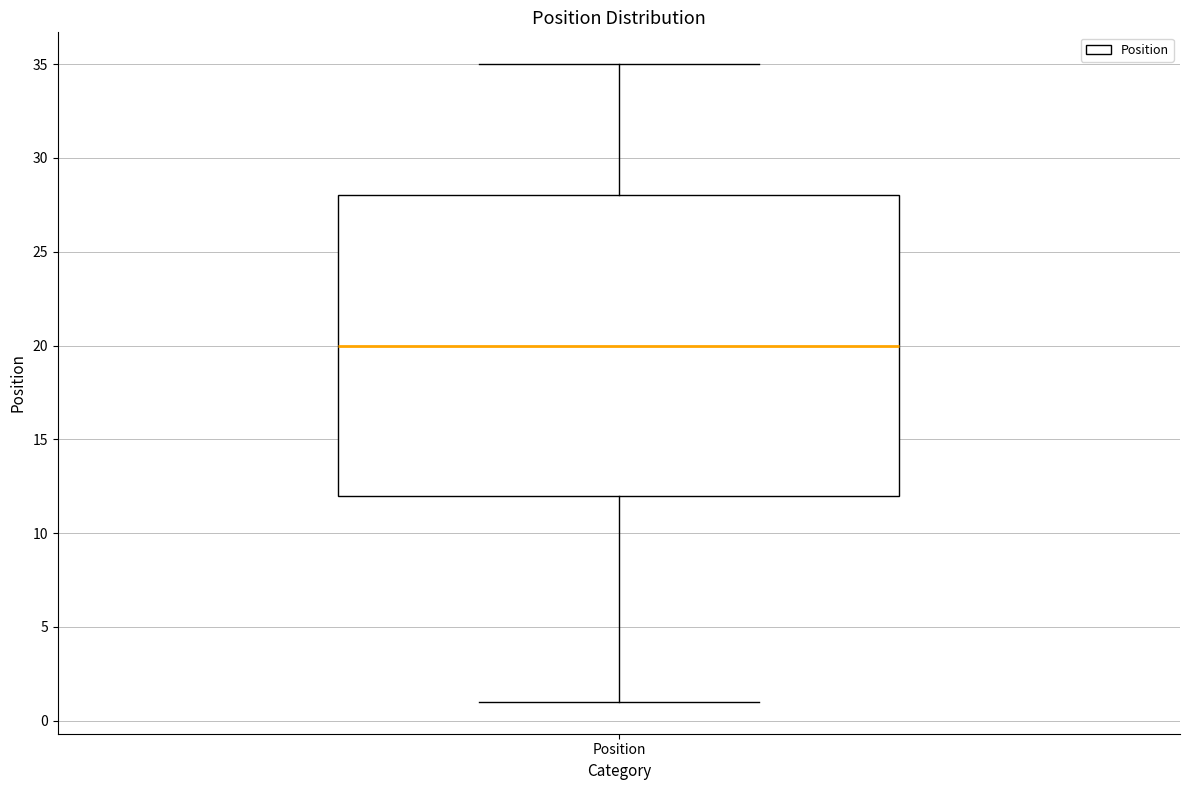

Read this box plot against the y-axis: the position of the median line, the range covered by the box, and the ends of both whiskers. The values are not printed on the chart, so give them approximately, as read against the axis.

median 20, box 12 to 28, whiskers 1 to 35